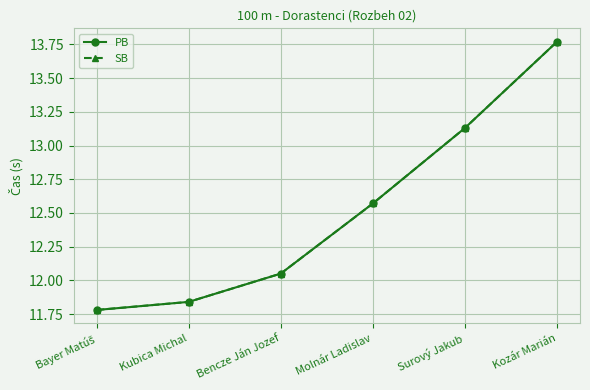

Is this an area chart (filled region under the line)?

No